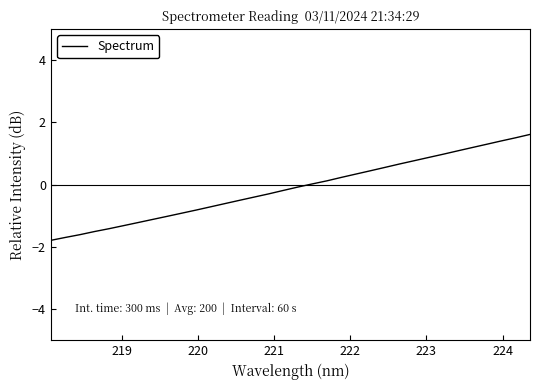

What is the sum of all values?

-4.1